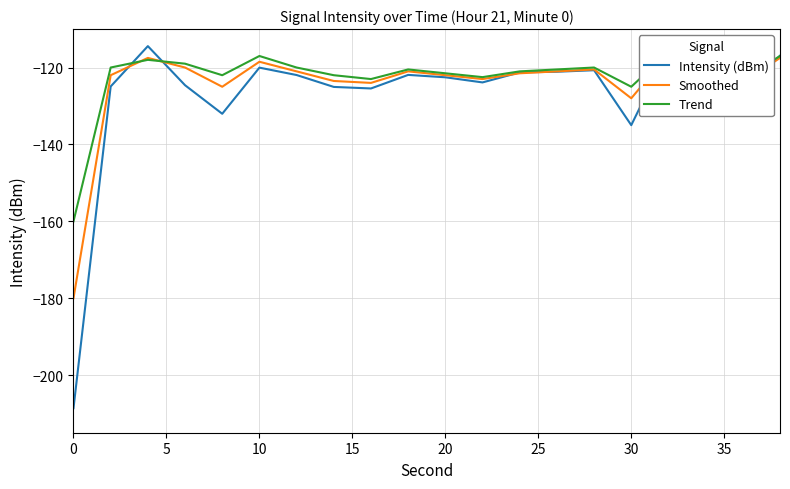

Which series has the largest range (max minus min)?

Intensity (dBm)